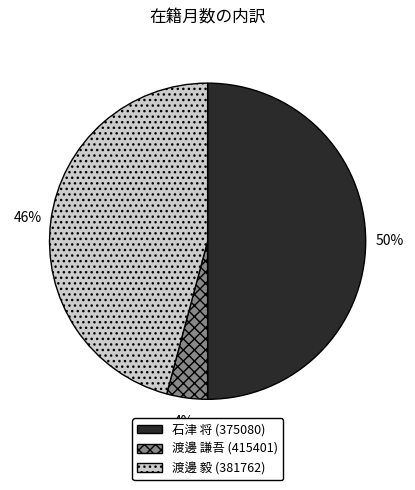

Rank the categories by value from lowest to highest.

渡邊 謙吾 (415401), 渡邊 毅 (381762), 石津 将 (375080)